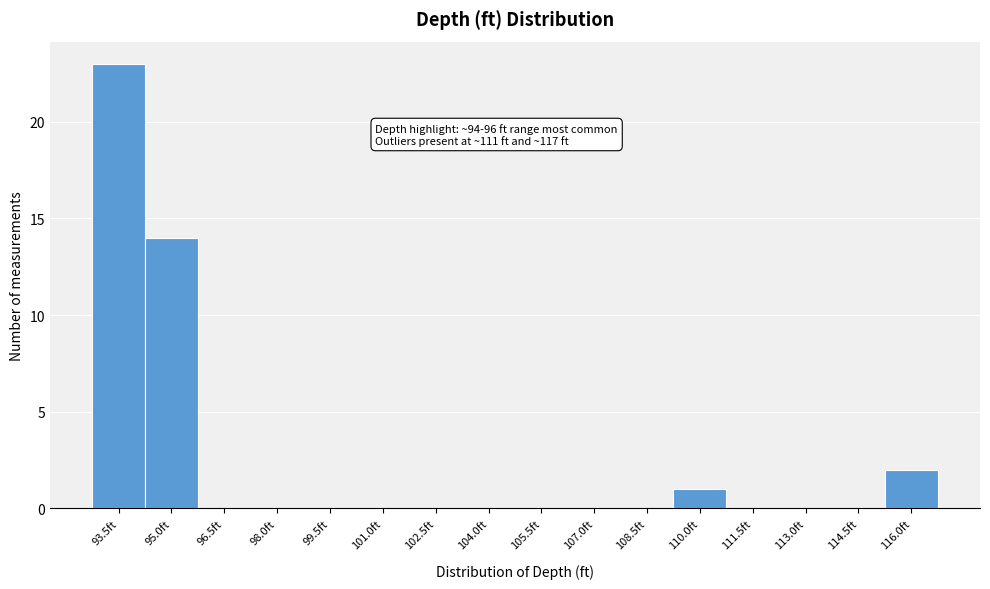

Reading right to left, transcribe all the data shown in this chart.

116.0ft=2	114.5ft=0	113.0ft=0	111.5ft=0	110.0ft=1	108.5ft=0	107.0ft=0	105.5ft=0	104.0ft=0	102.5ft=0	101.0ft=0	99.5ft=0	98.0ft=0	96.5ft=0	95.0ft=14	93.5ft=23